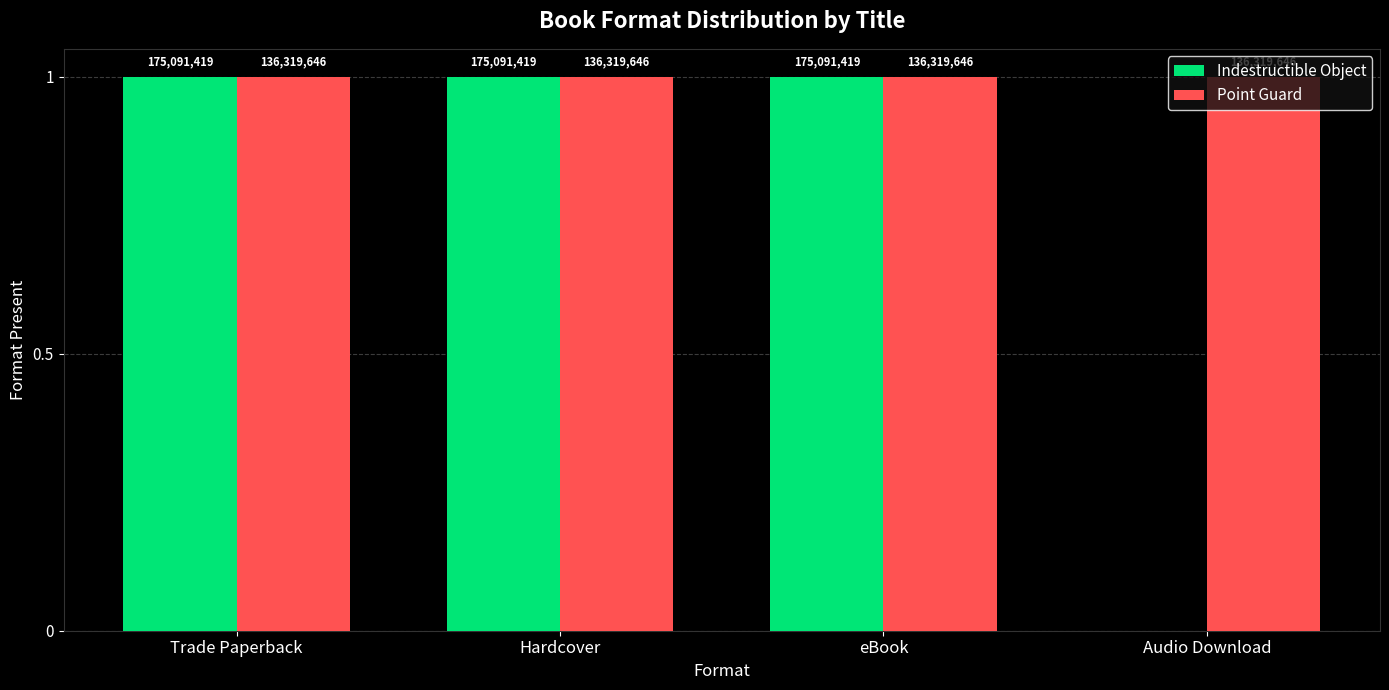

What are all the series names shown in the legend?

Indestructible Object, Point Guard